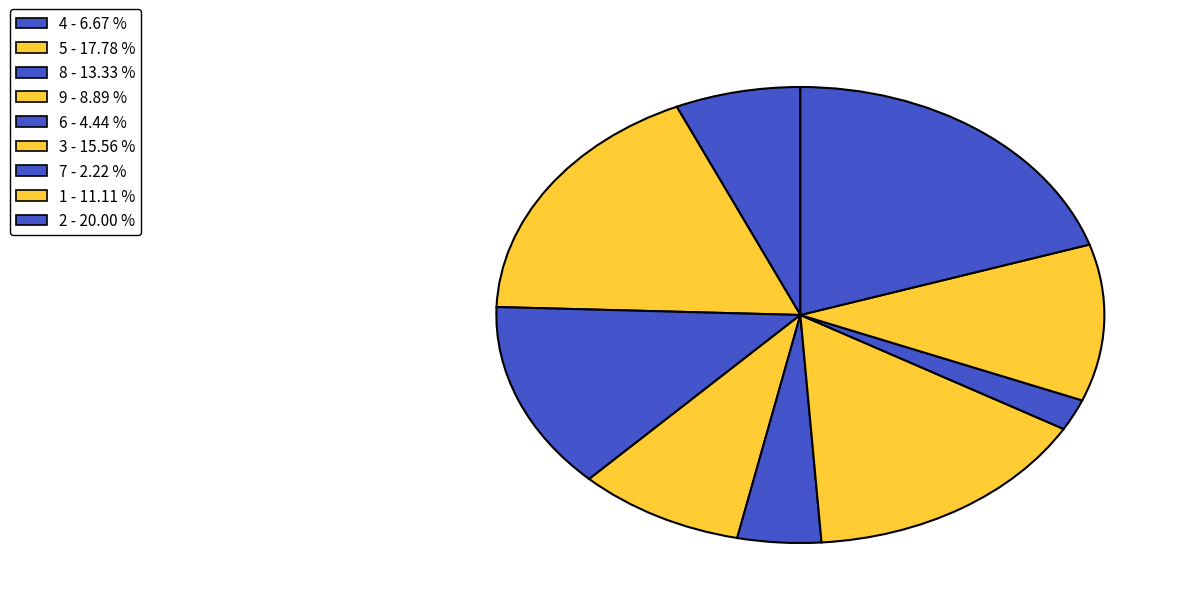

To the nearest percent, what portion does 6 represent?

4%